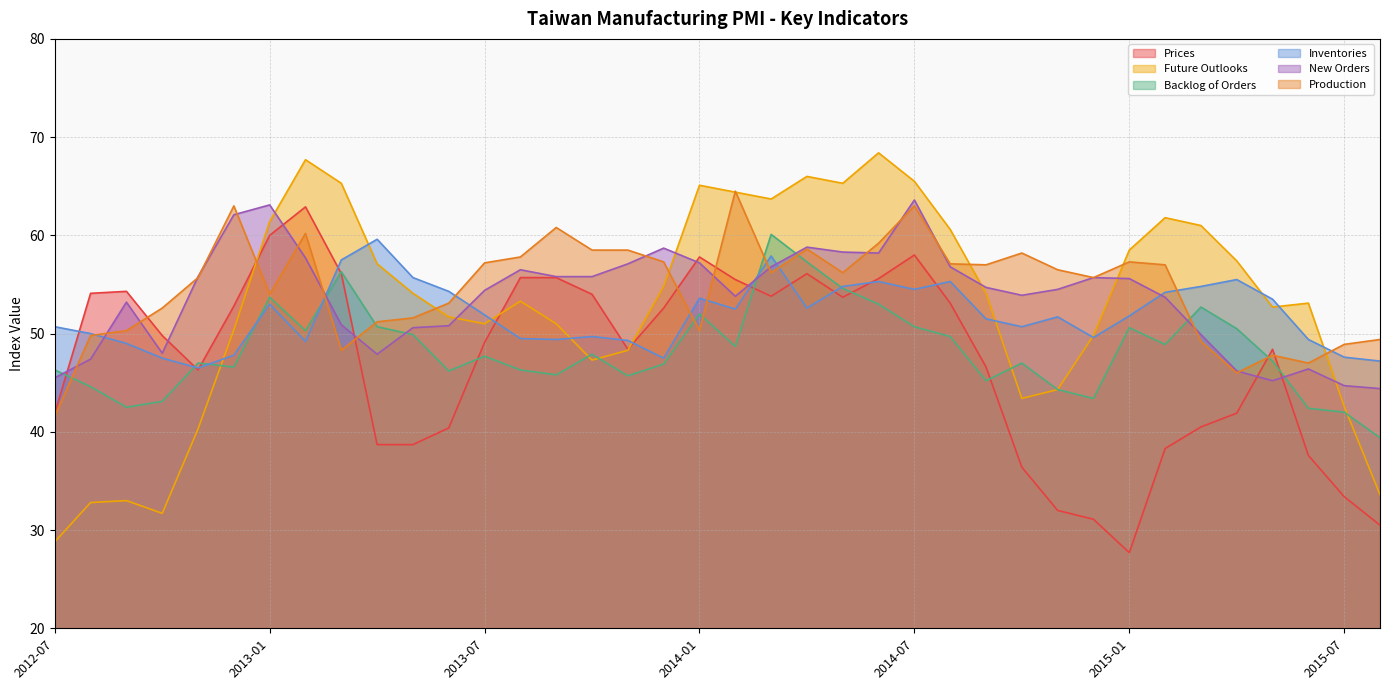

Where is Future Outlooks nearest to the value 48?

2013-11